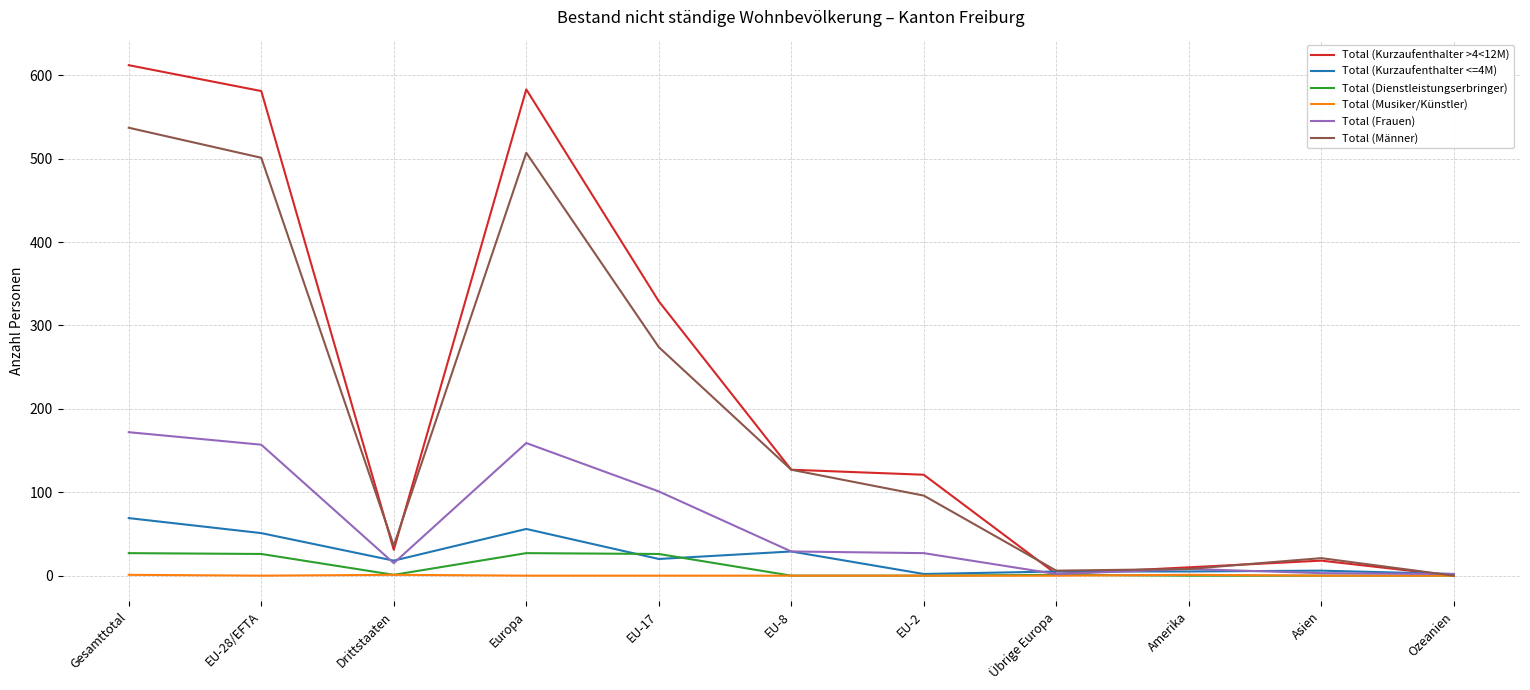

Which series changed the most between EU-2 and Ozeanien?

Total (Kurzaufenthalter >4<12M)